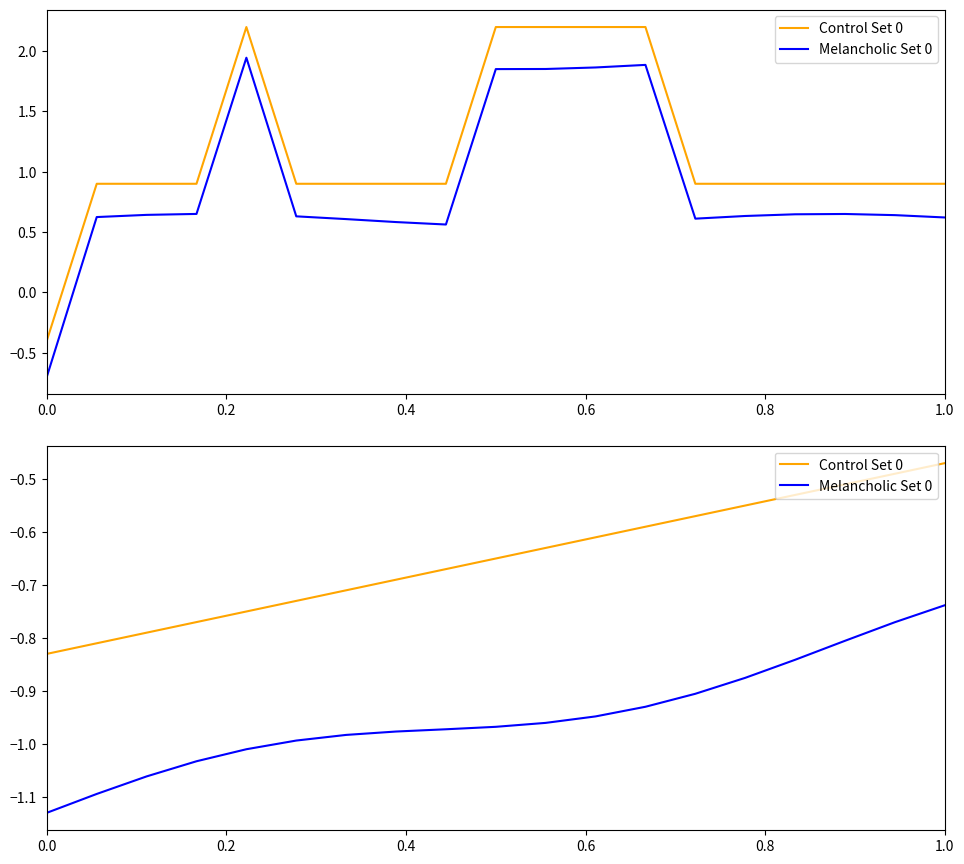

True or false: Melancholic Set 0 and Control Set 0 intersect in this chart.

False